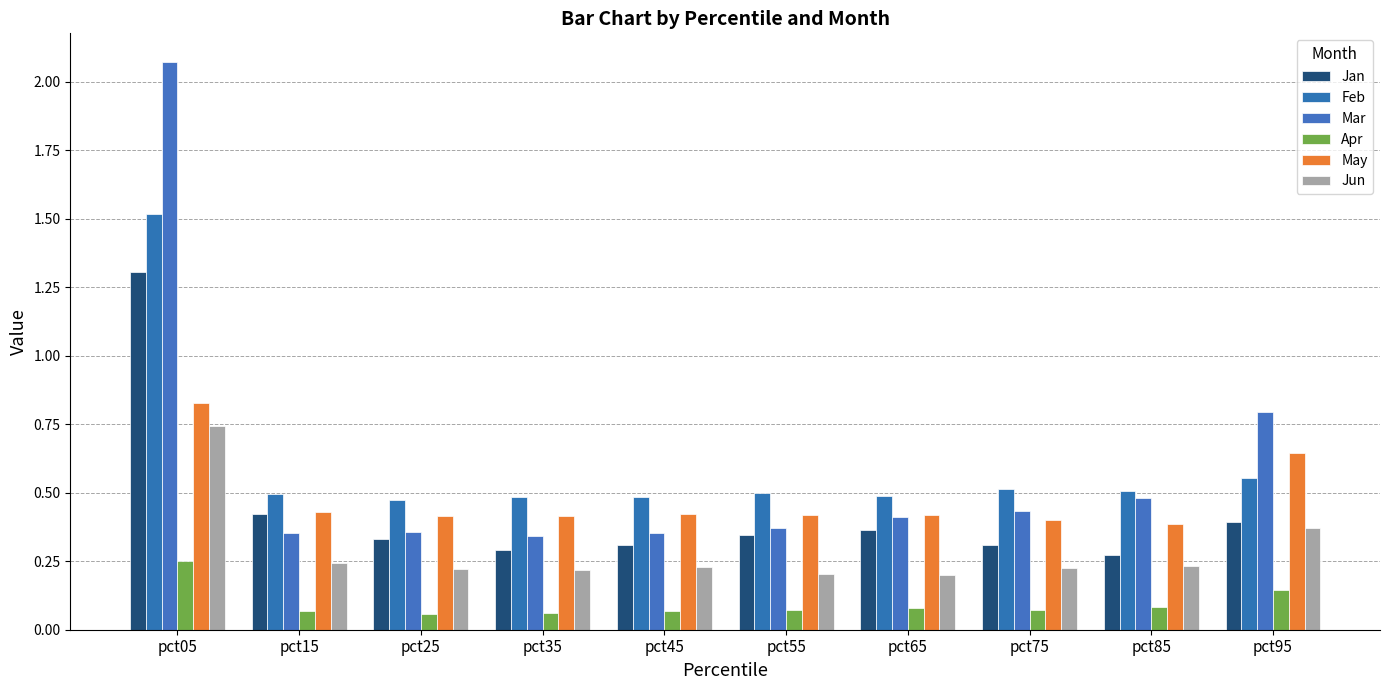

At which category is the sum across all series the highest?

pct05